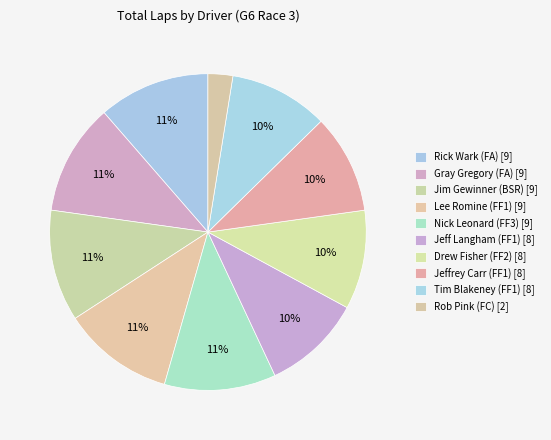

Count the number of slices in the pie.

10